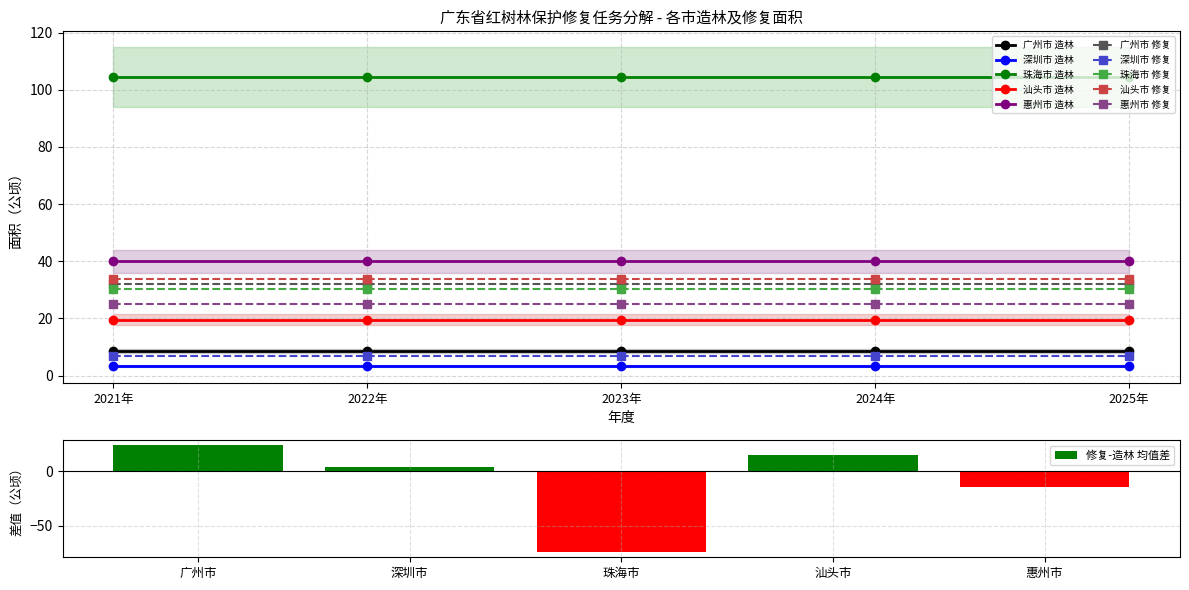

True or false: 珠海市 修复 has a value of 7.4 at 2024年.

False